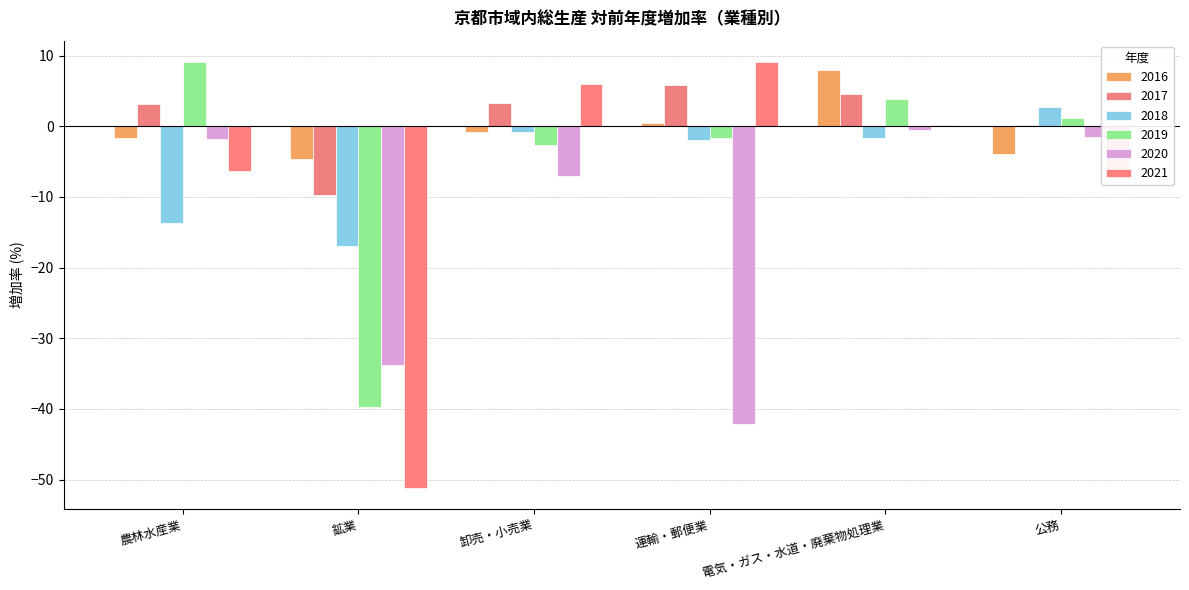

The value of 2019 at 卸売・小売業 is -4.3. True or false?

False